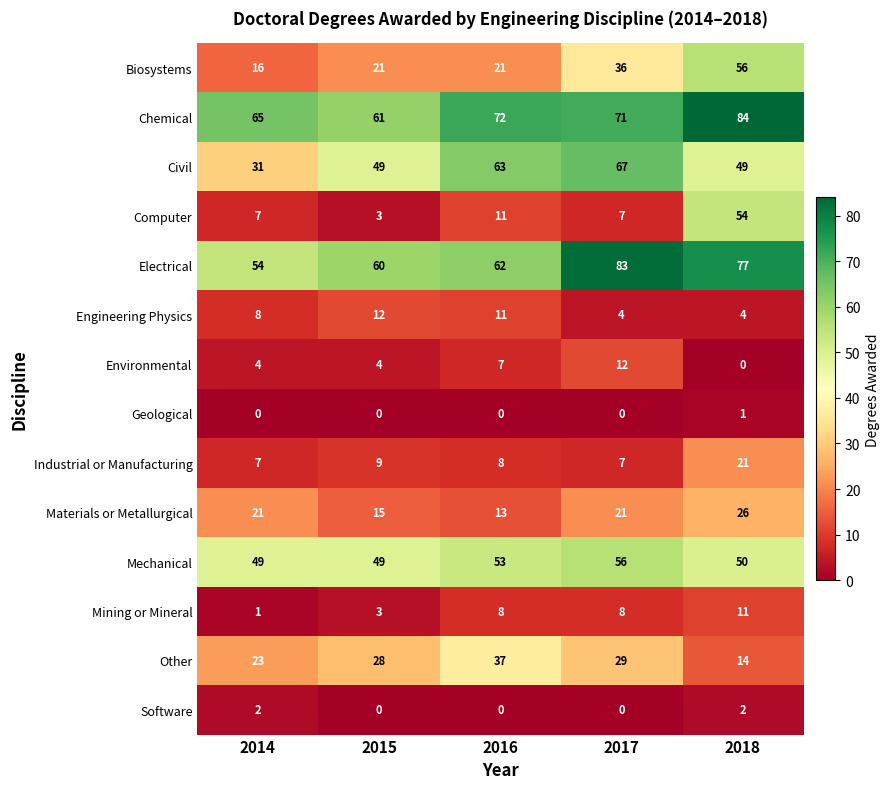

How many Mining or Mineral values are between 3 and 8?

3